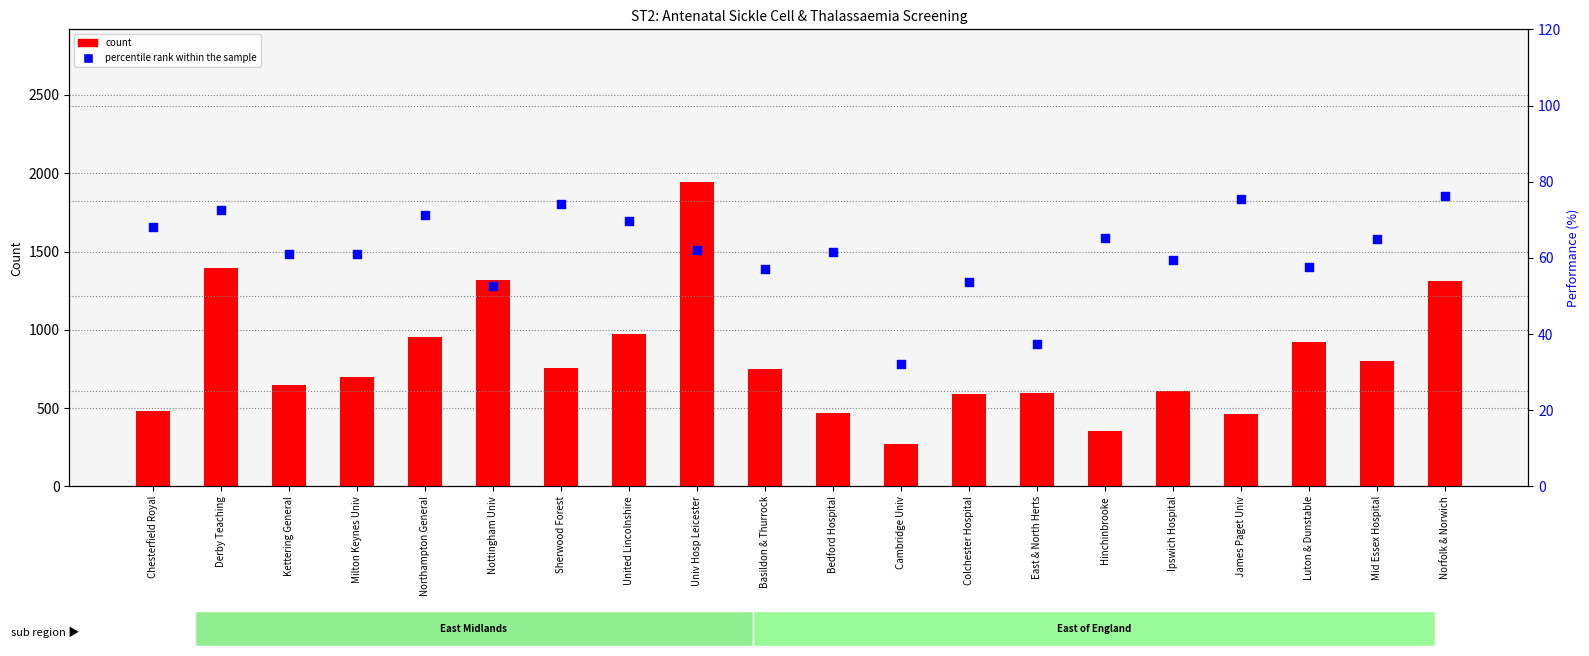

Which series has the largest total across all categories?

count